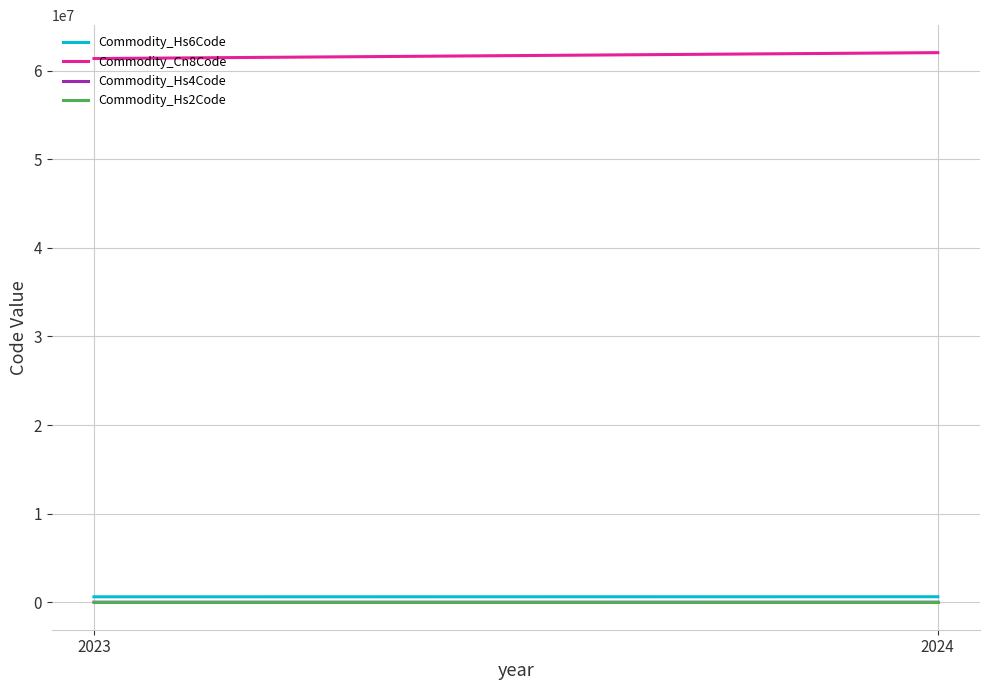

Which series has the largest range (max minus min)?

Commodity_Cn8Code